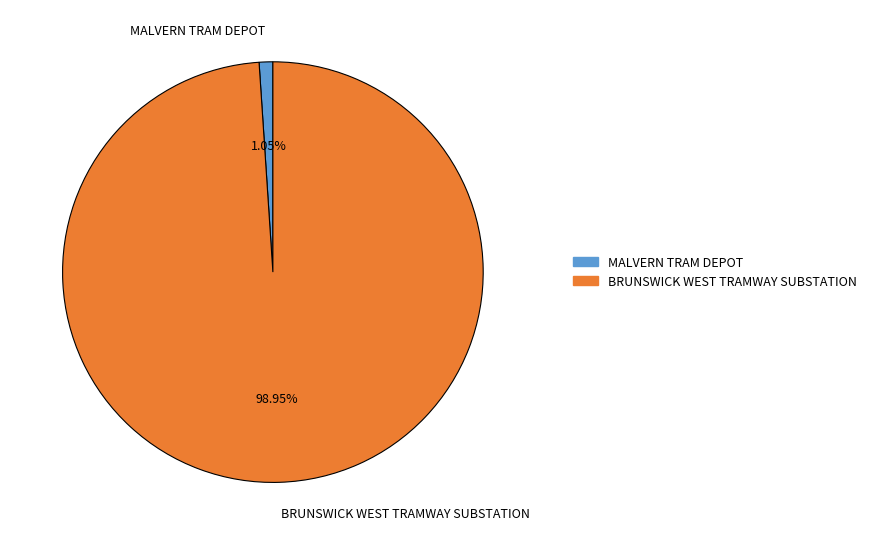

Rank the categories by value from highest to lowest.

BRUNSWICK WEST TRAMWAY SUBSTATION, MALVERN TRAM DEPOT